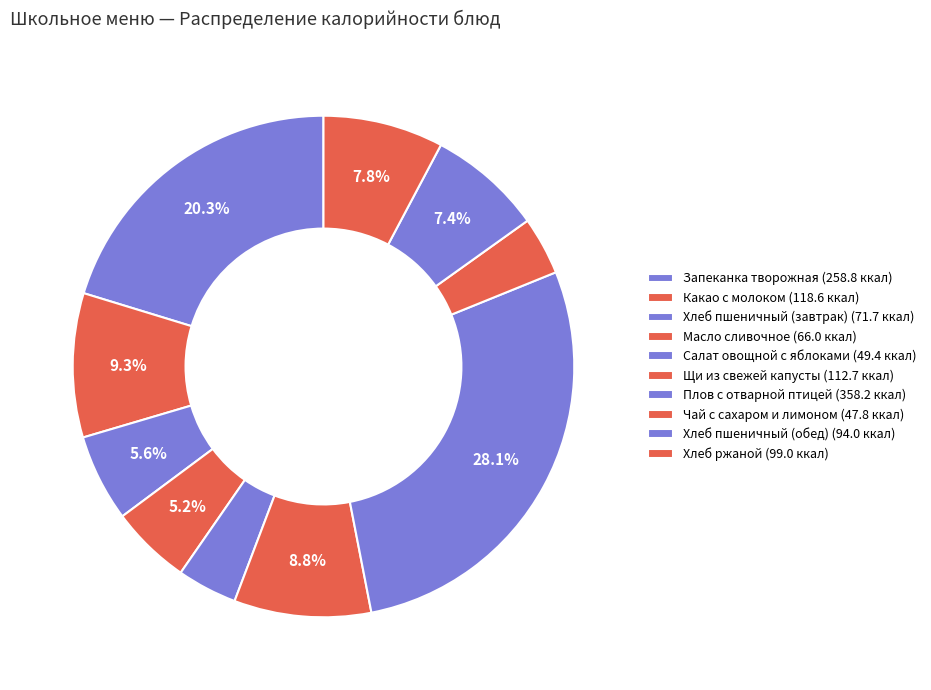

To the nearest percent, what is the average slice percentage?

10%